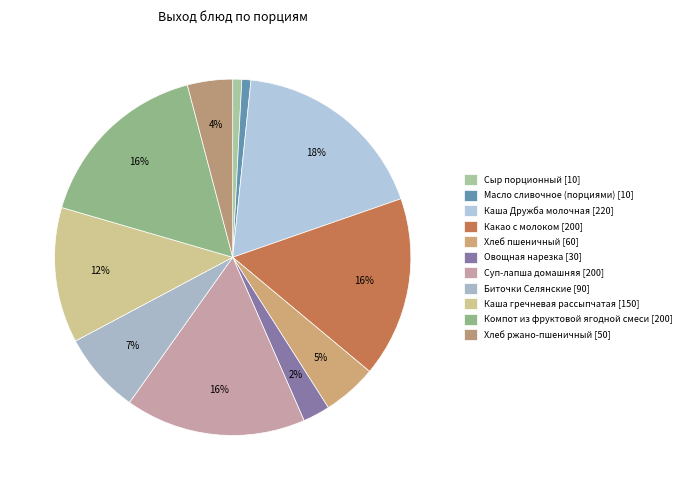

Between Хлеб пшеничный and Биточки Селянские, which is larger?

Биточки Селянские